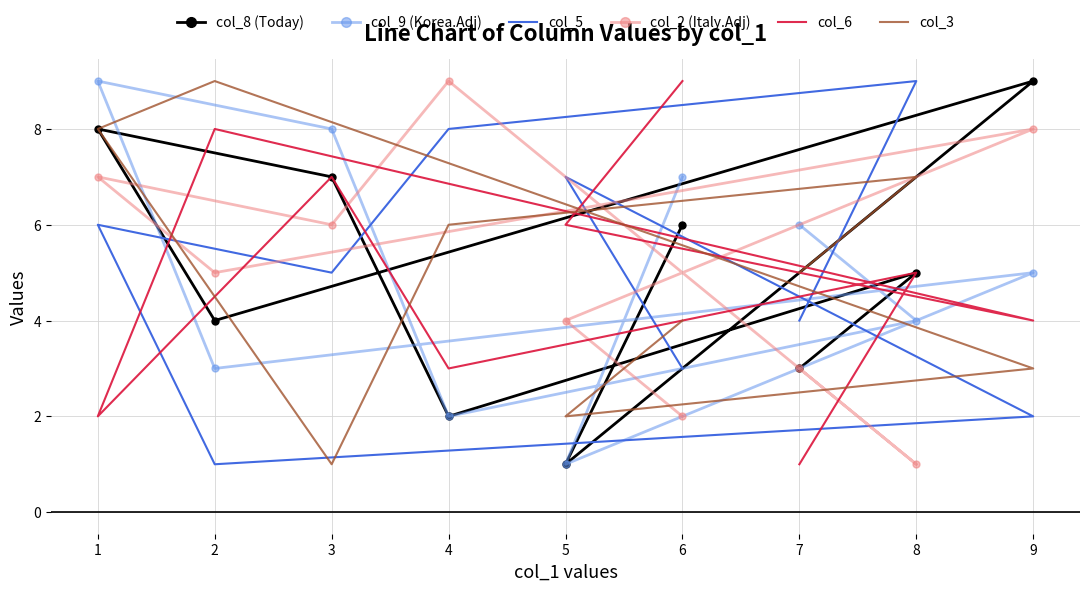

What are all the series names shown in the legend?

col_8 (Today), col_9 (Korea.Adj), col_5, col_2 (Italy.Adj), col_6, col_3